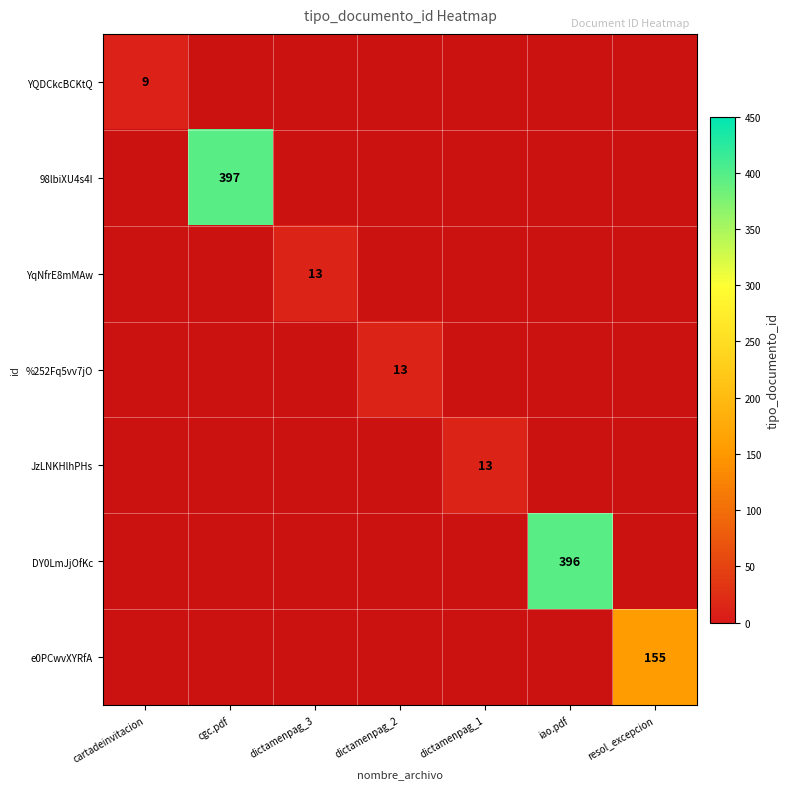

The YQDCkcBCKtQ series shows 9 at cartadeinvitacion. True or false?

True